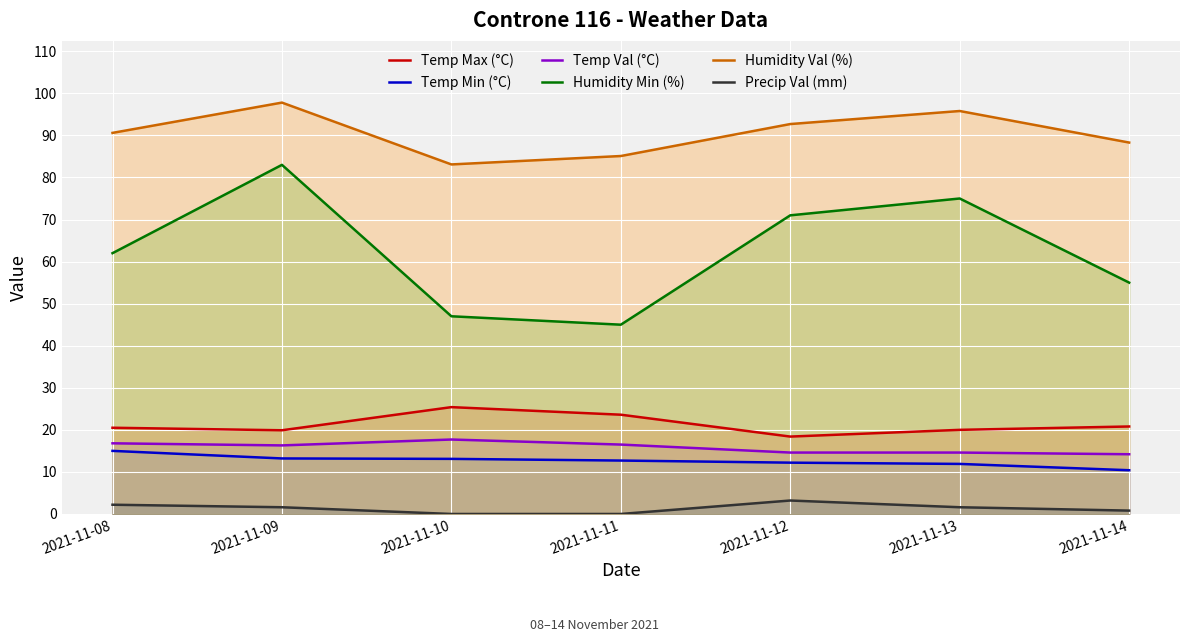

Reading left to right, extract all data points from this chart.

Temp Max (°C): 2021-11-08=20.5	2021-11-09=19.9	2021-11-10=25.4	2021-11-11=23.6	2021-11-12=18.4	2021-11-13=20.0	2021-11-14=20.8
Temp Min (°C): 2021-11-08=15.0	2021-11-09=13.2	2021-11-10=13.1	2021-11-11=12.7	2021-11-12=12.2	2021-11-13=11.9	2021-11-14=10.4
Temp Val (°C): 2021-11-08=16.8	2021-11-09=16.3	2021-11-10=17.7	2021-11-11=16.5	2021-11-12=14.6	2021-11-13=14.6	2021-11-14=14.2
Humidity Min (%): 2021-11-08=62.0	2021-11-09=83.0	2021-11-10=47.0	2021-11-11=45.0	2021-11-12=71.0	2021-11-13=75.0	2021-11-14=55.0
Humidity Val (%): 2021-11-08=90.6	2021-11-09=97.8	2021-11-10=83.1	2021-11-11=85.1	2021-11-12=92.7	2021-11-13=95.8	2021-11-14=88.3
Precip Val (mm): 2021-11-08=2.2	2021-11-09=1.6	2021-11-10=0.0	2021-11-11=0.0	2021-11-12=3.2	2021-11-13=1.6	2021-11-14=0.8